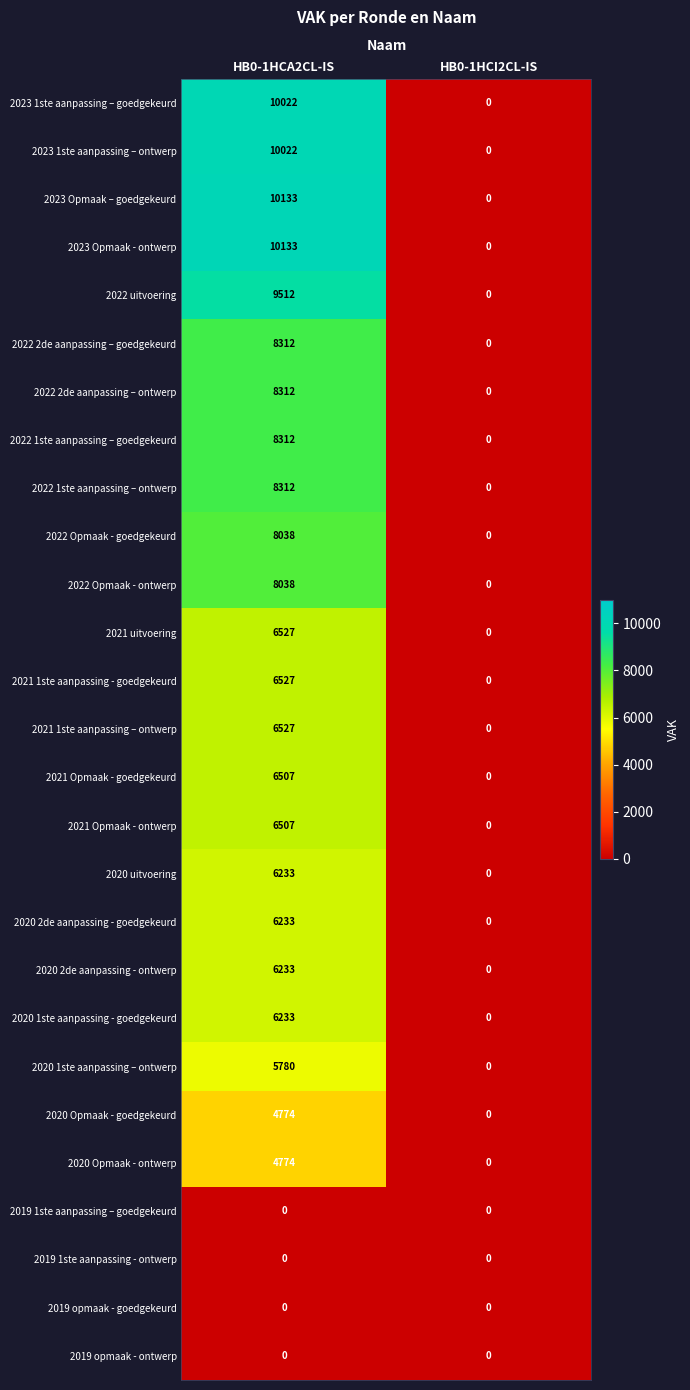

At which category is the sum across all series the highest?

HB0-1HCA2CL-IS